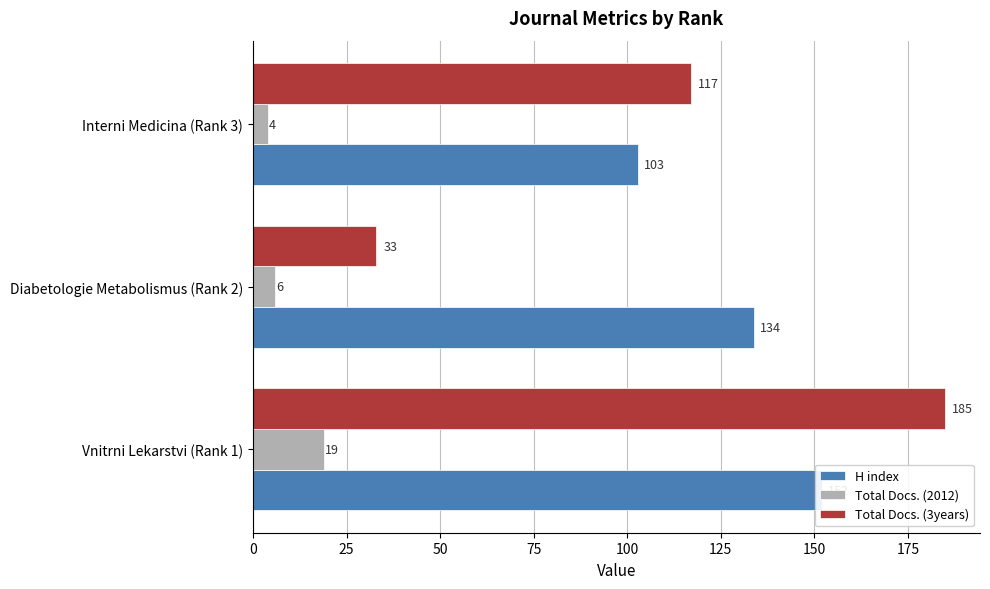

How many data points does each series have?

3